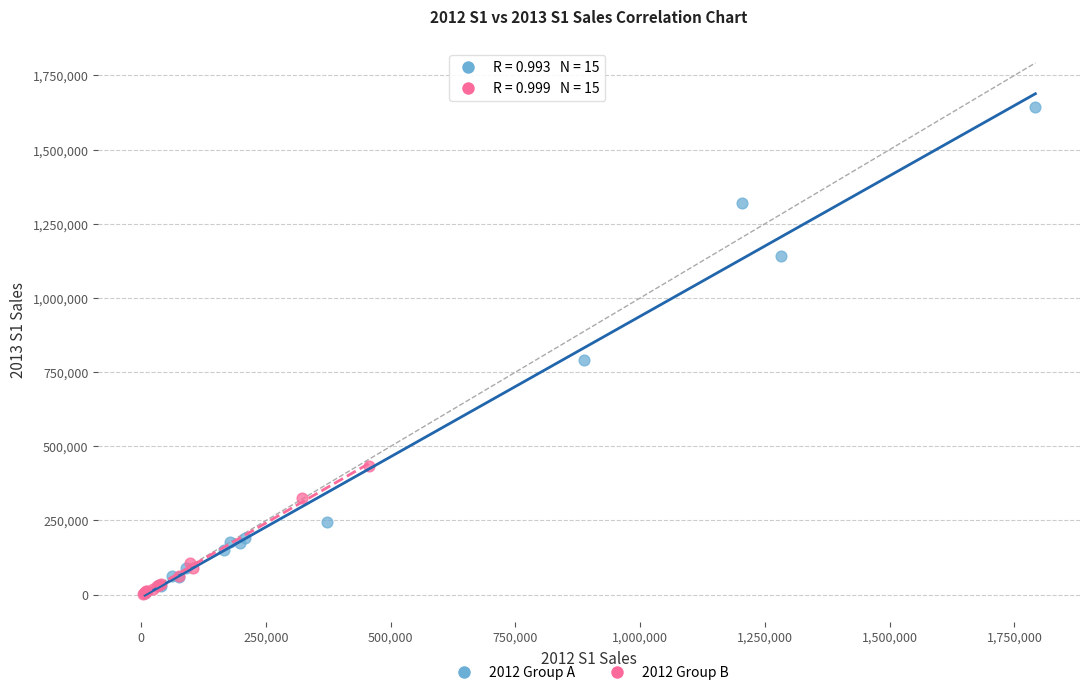

Which series has the largest Y range (max minus min)?

2012 Group A